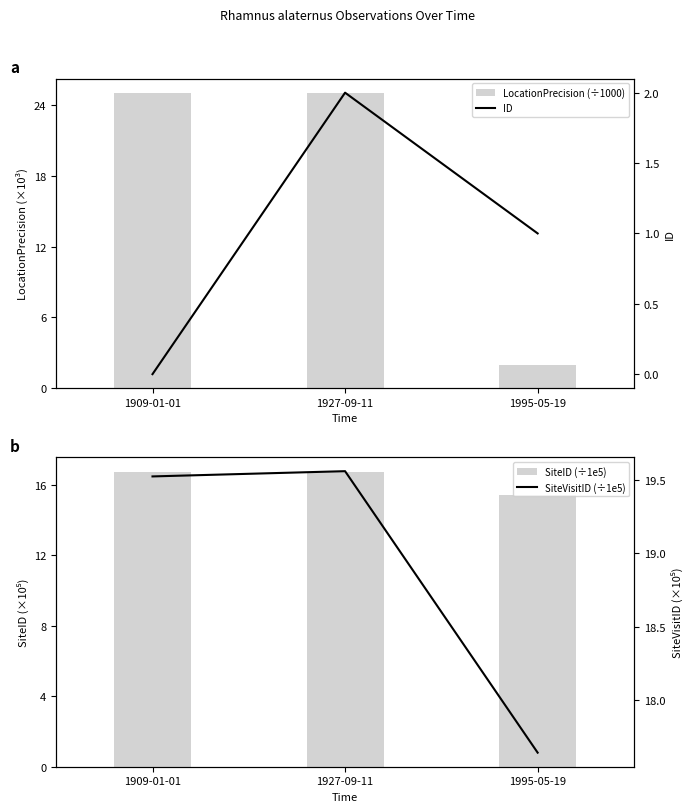

The value of SiteID (÷1e5) at 1995-05-19 is 3.6. True or false?

False